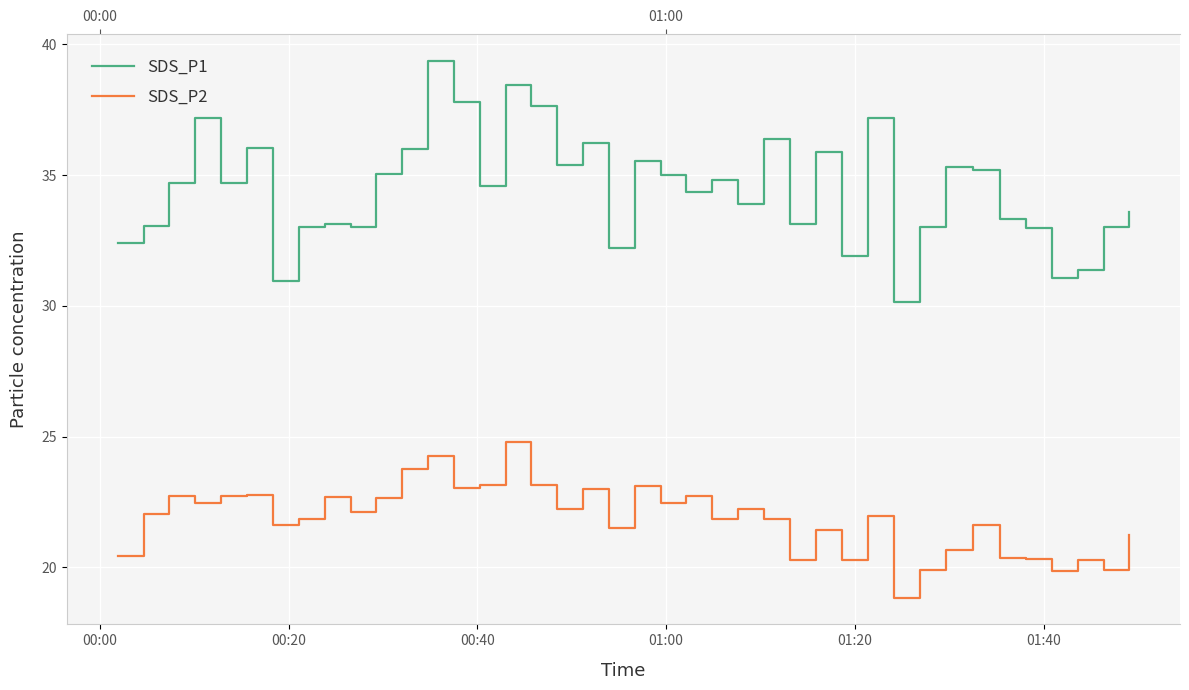

Rank the series at 01:20 from lowest to highest value.

SDS_P2, SDS_P1